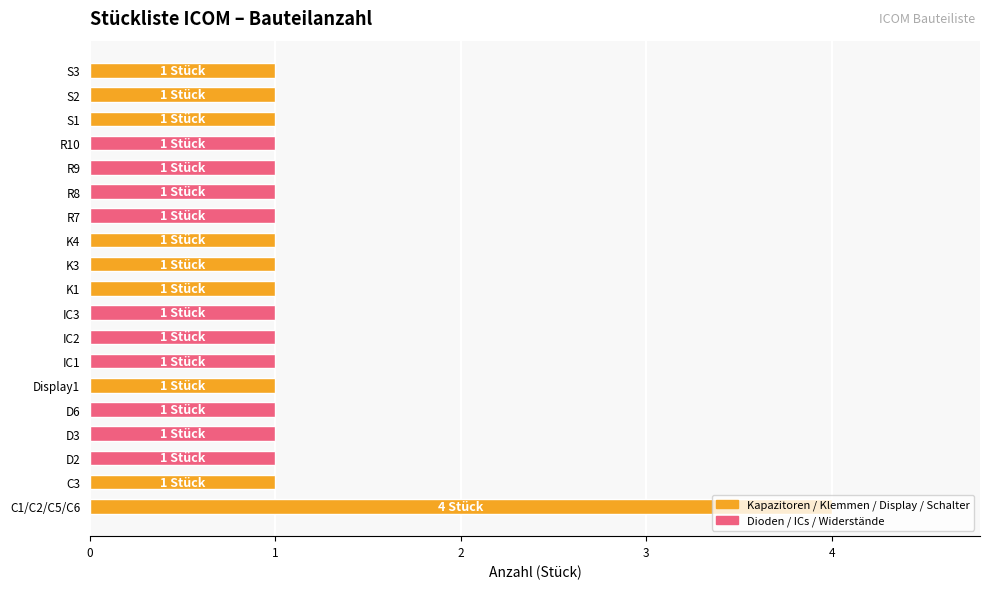

The chart shows a value of 0 at IC2. True or false?

False